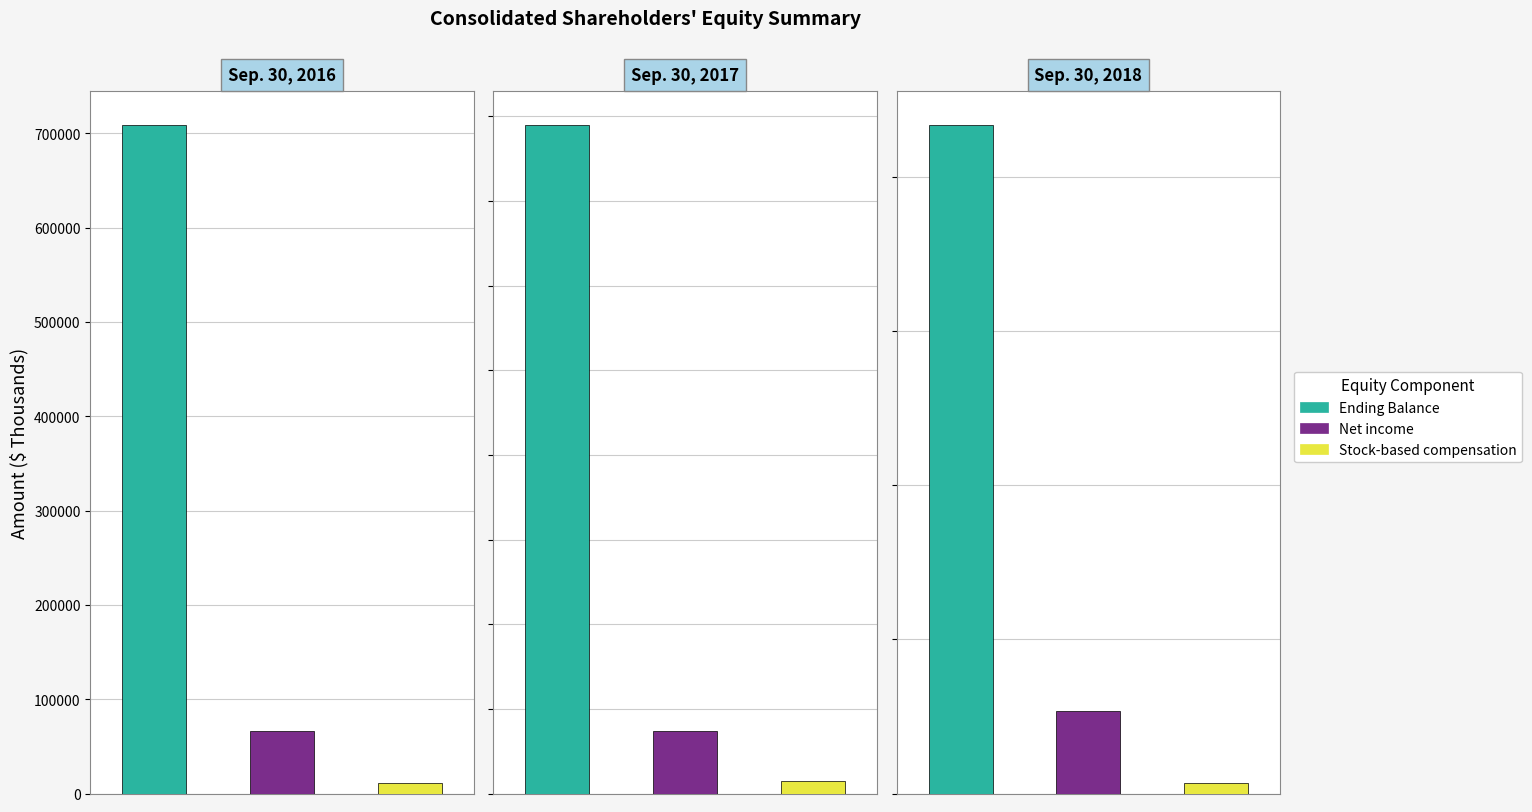

How many values in the Net income series exceed 73933?

1